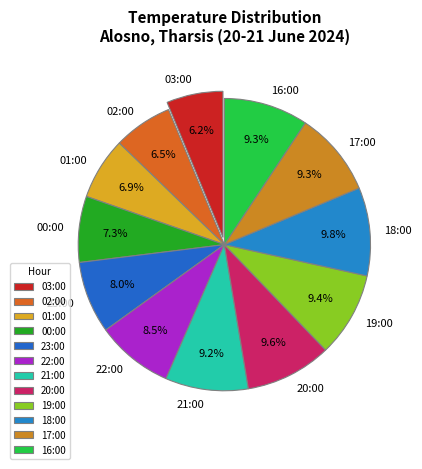

The 18:00 slice represents 1% of the pie. True or false?

False